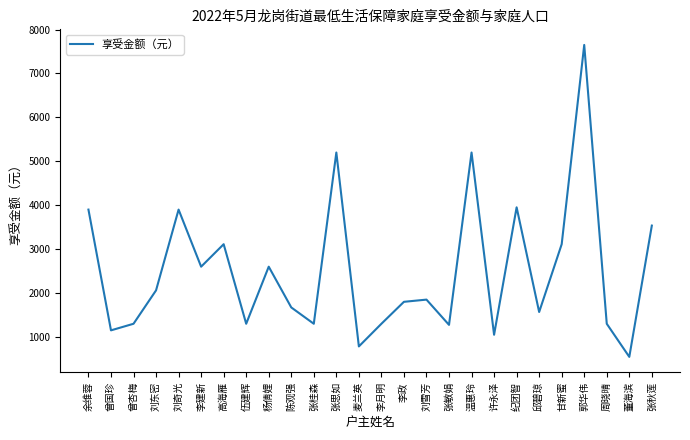

What is the smallest value displayed?

546